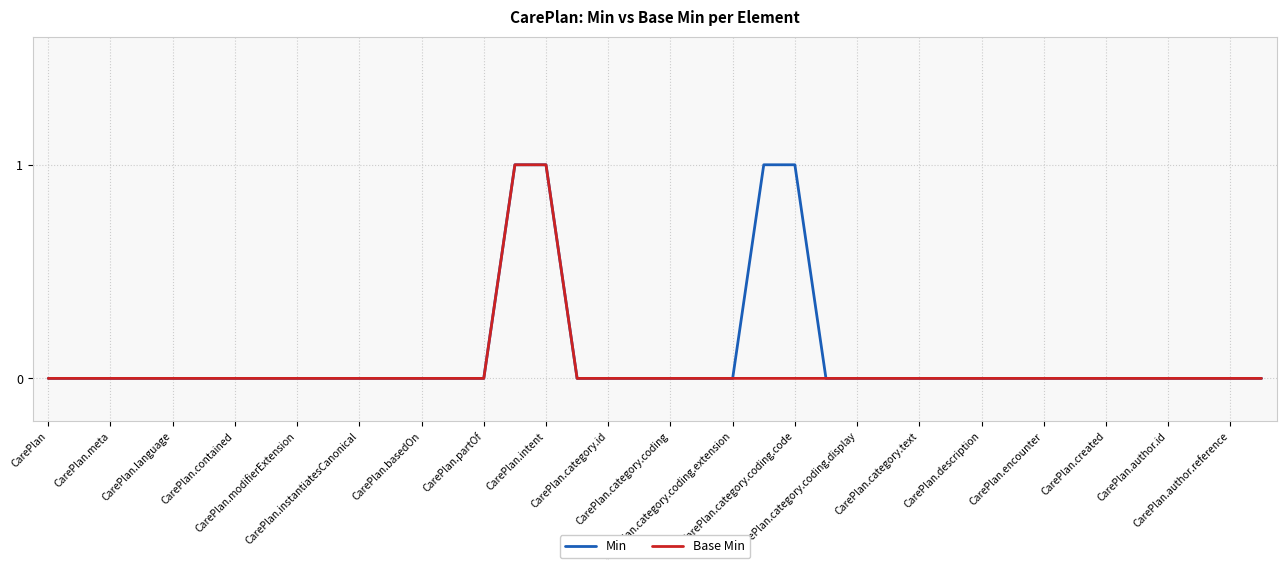

Rank the series by their average value, from lowest to highest.

Base Min, Min